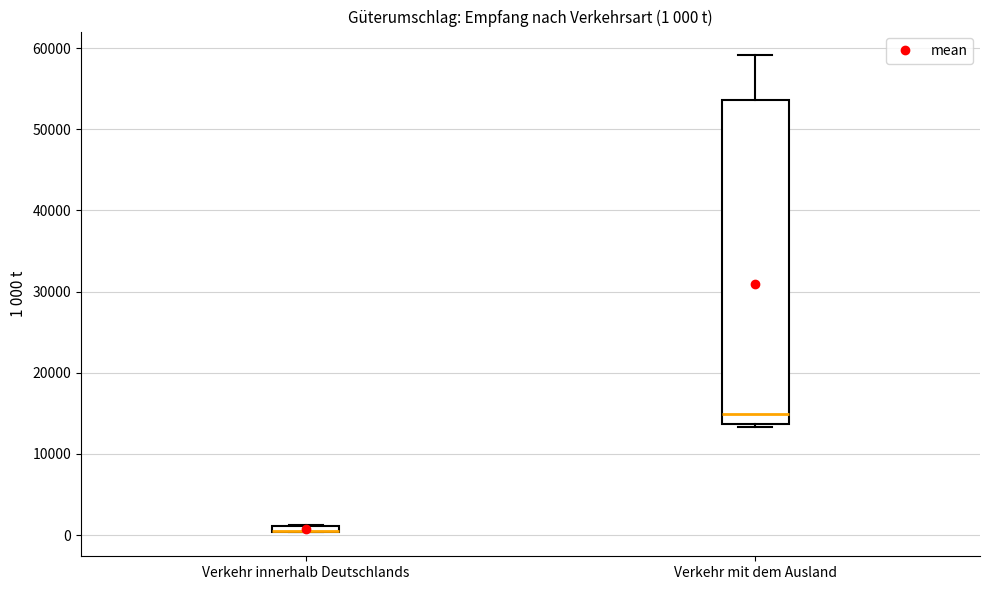

Comparing the boxes themselves (not the whiskers), which one is the tallest?

Verkehr mit dem Ausland